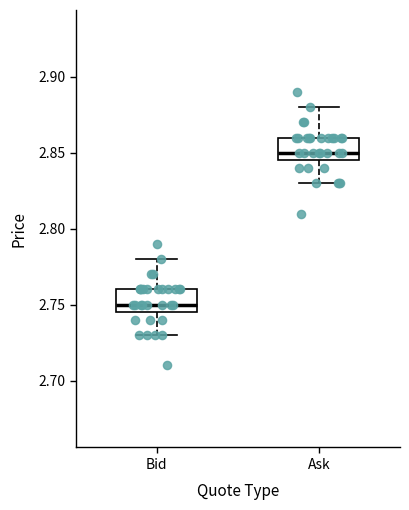

Reading left to right, read every box against the y-axis: the position of its median line, the range the box covers, and the ends of its whiskers. The values are not printed on the chart, so give them approximately, as read against the axis.

Bid: median 2.750, box 2.745 to 2.760, whiskers 2.730 to 2.780
Ask: median 2.850, box 2.845 to 2.860, whiskers 2.830 to 2.880